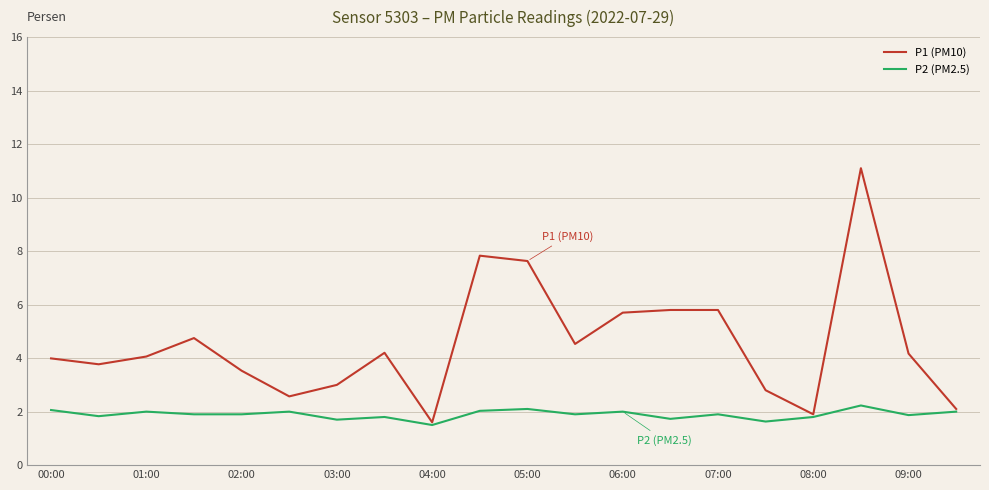

Which series has the largest total across all categories?

P1 (PM10)